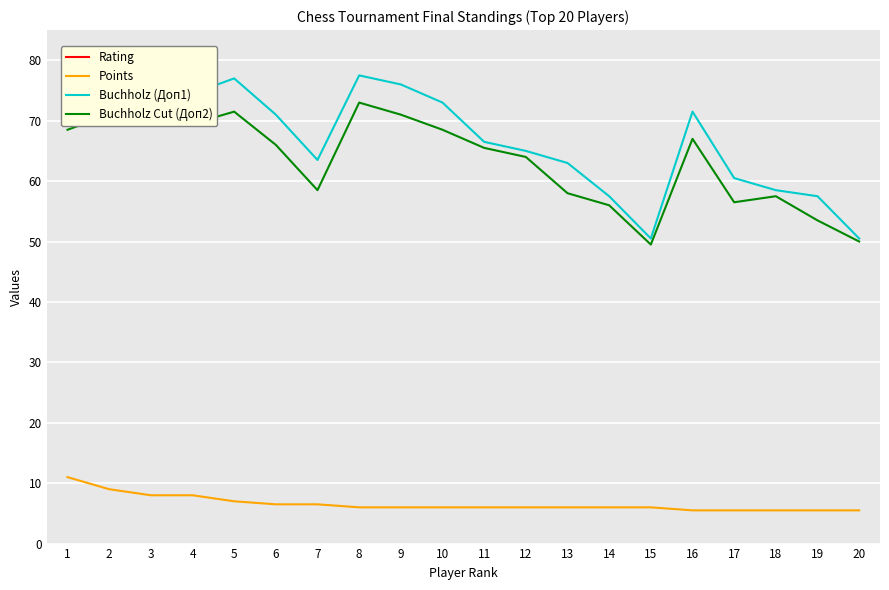

Which category has the highest value in the Rating series?

1